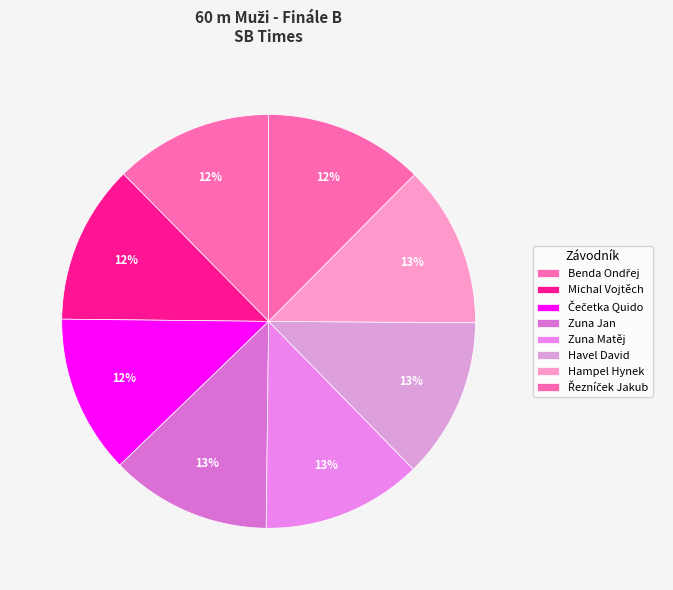

How many segments does this pie chart have?

8